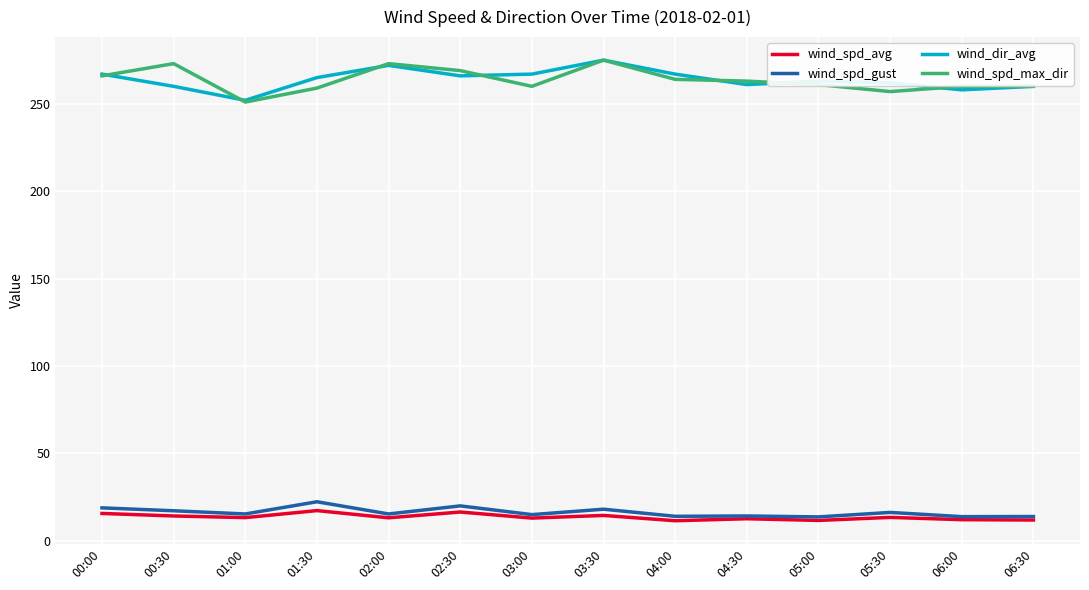

Read the wind_dir_avg value at 05:00.

263.0